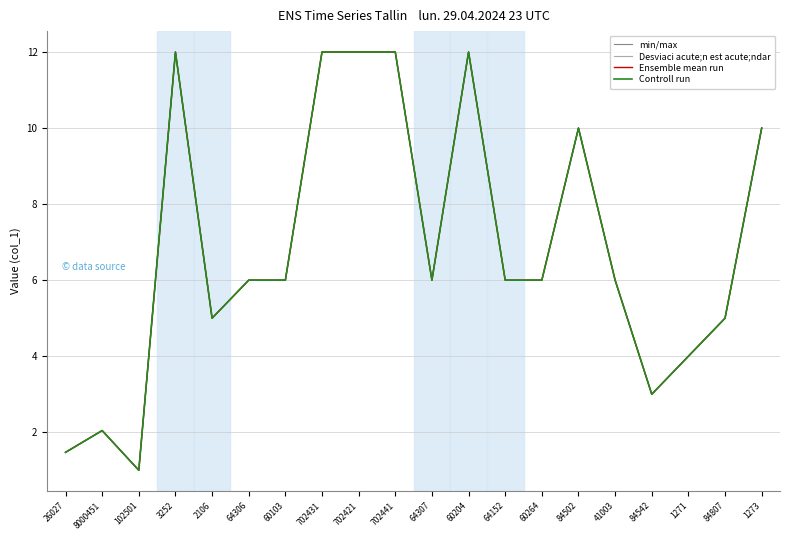

At which category does Ensemble mean run reach its first local peak?

8000451